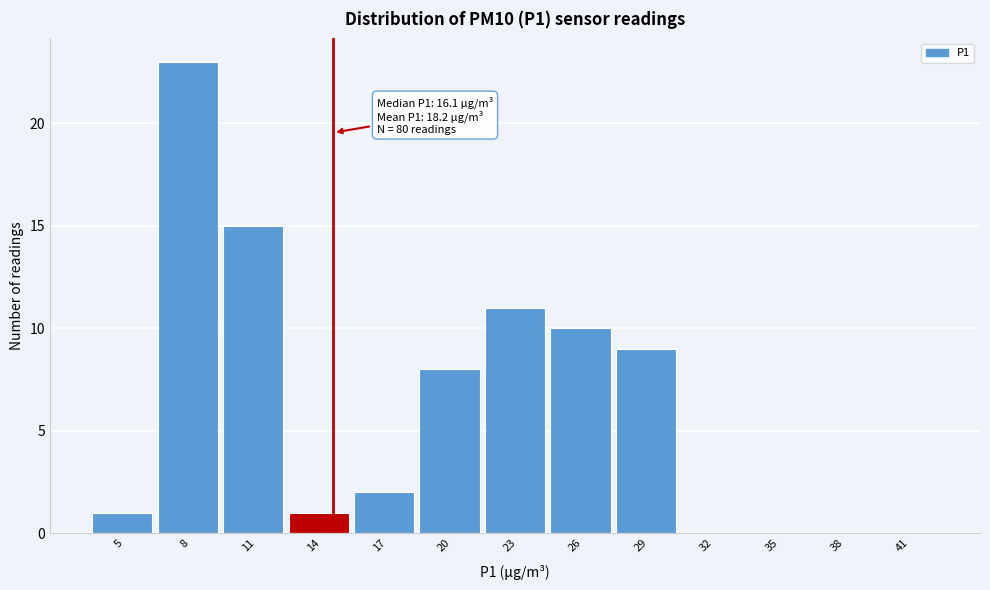

Reading left to right, what are all the values shown in this chart?

5=1	8=23	11=15	14=1	17=2	20=8	23=11	26=10	29=9	32=0	35=0	38=0	41=0